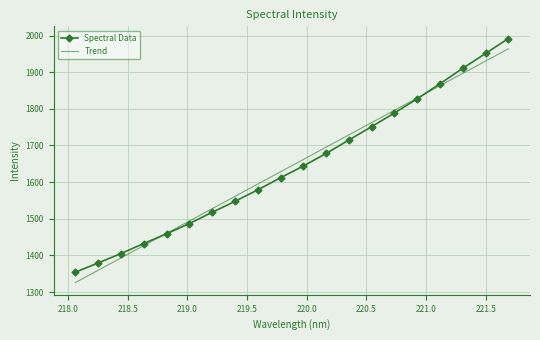

What is the maximum value shown in the chart?

1991.9